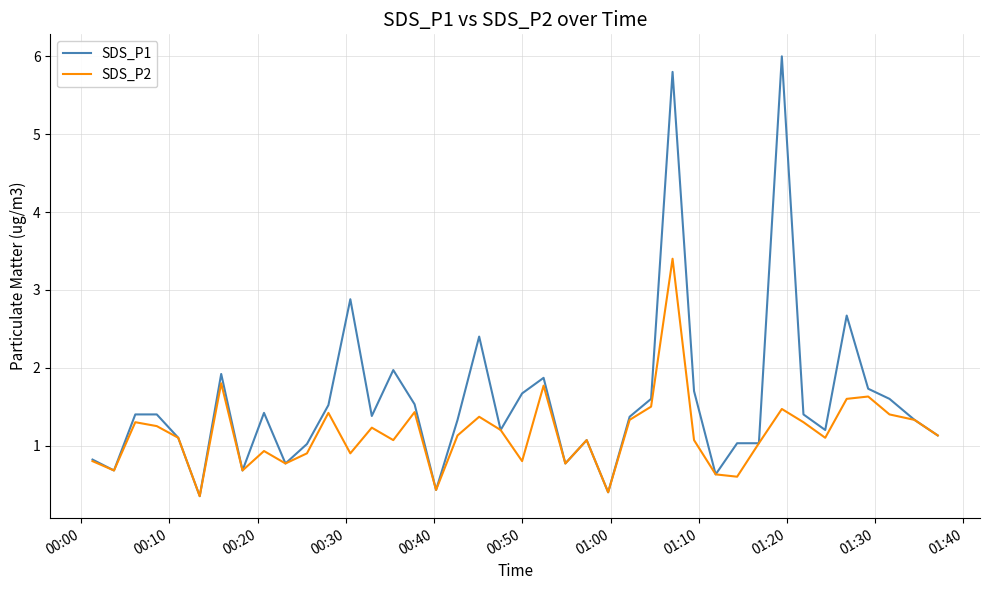

What is the maximum value for SDS_P1?

6.0